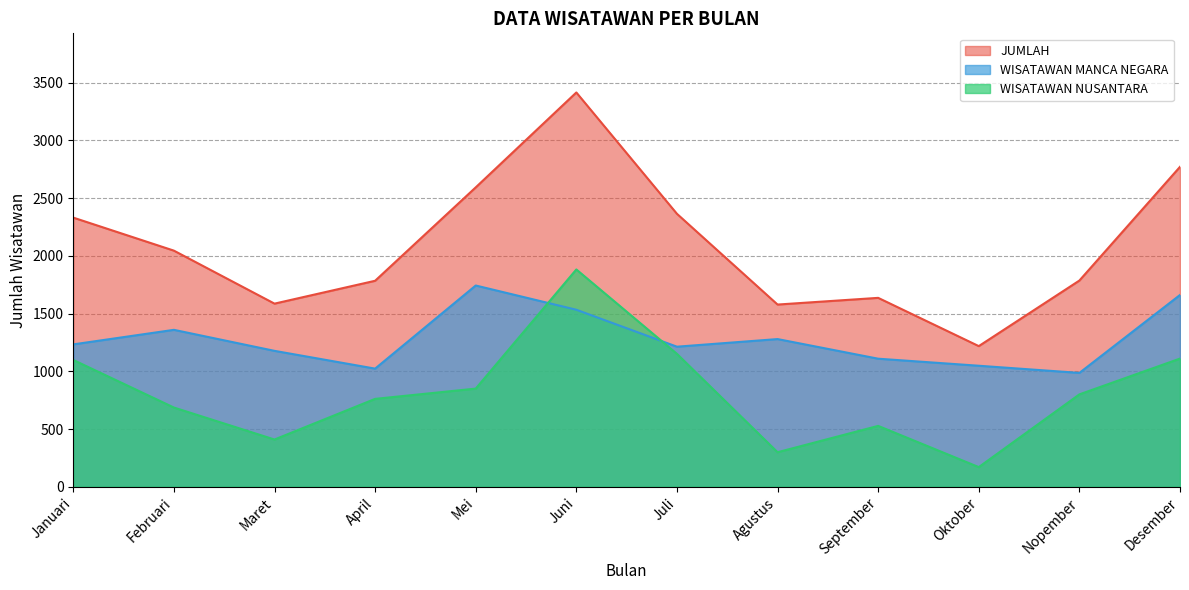

How many lines are shown in the chart?

3